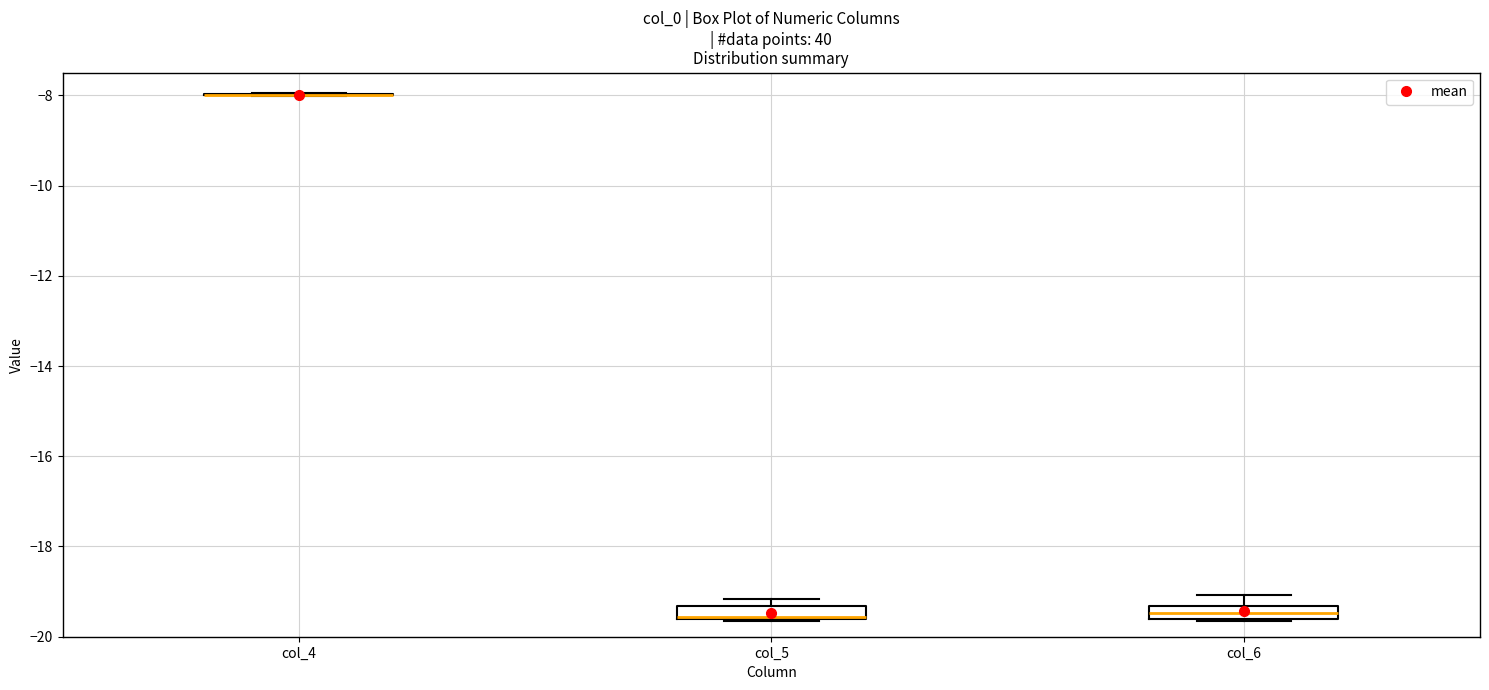

Where is the lower edge of the box for col_5 on the y-axis? The values are not printed on the chart, so give them approximately, as read against the axis.

-19.6